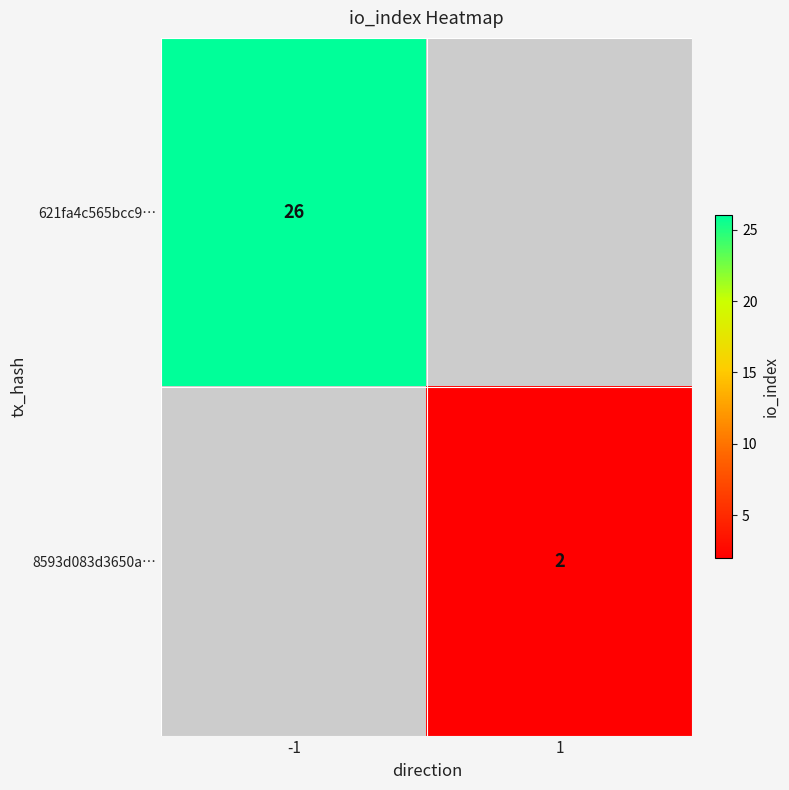

True or false: 8593d083d3650a… has a value of 3 at 1.

False